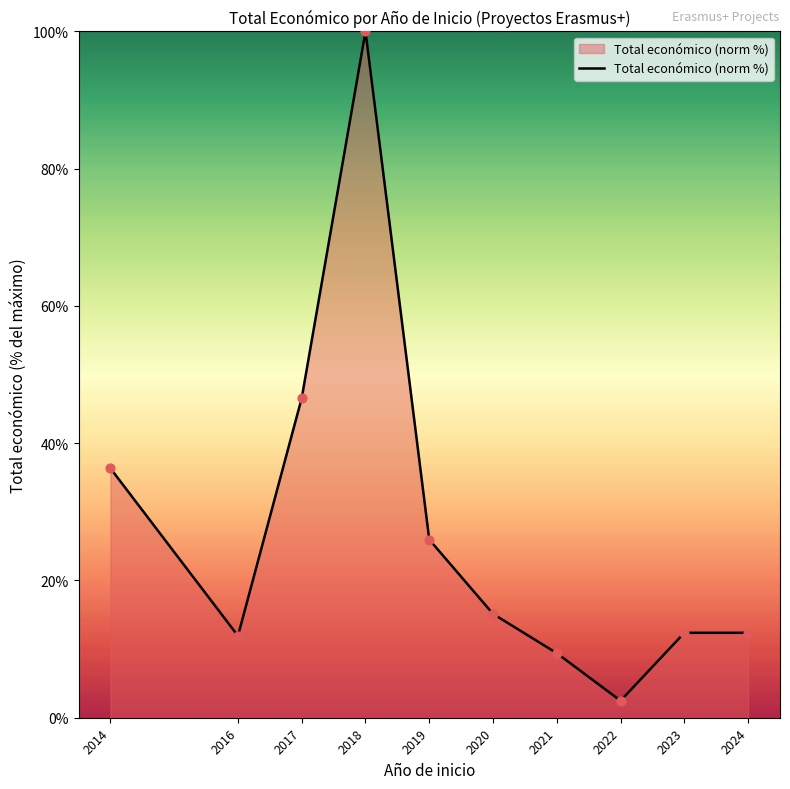

What is the ratio of the value at 2018 to the value at 2020?

6.6